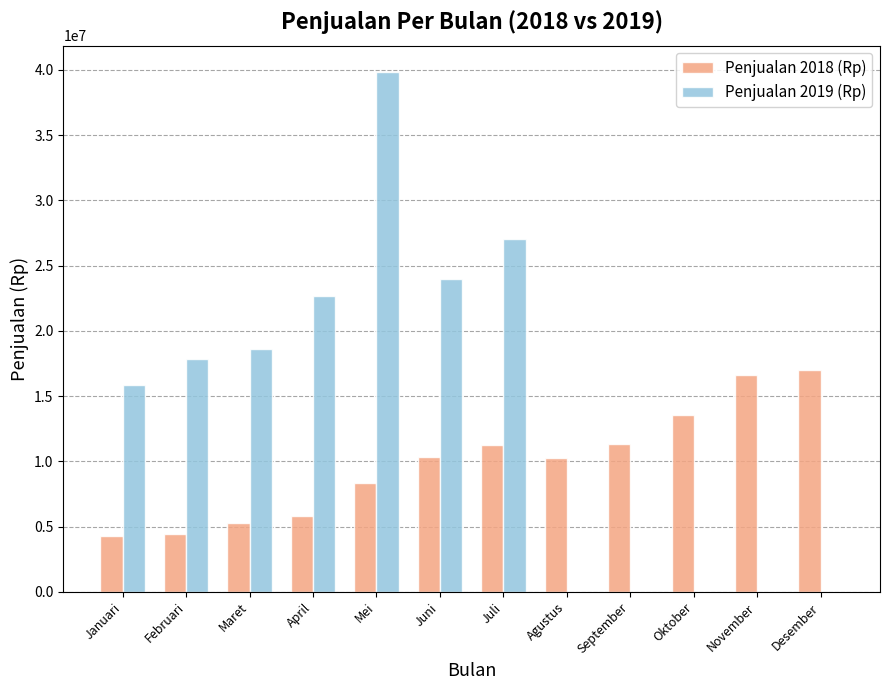

What value does the Penjualan 2018 (Rp) series have at September, to the nearest 50?

11300000